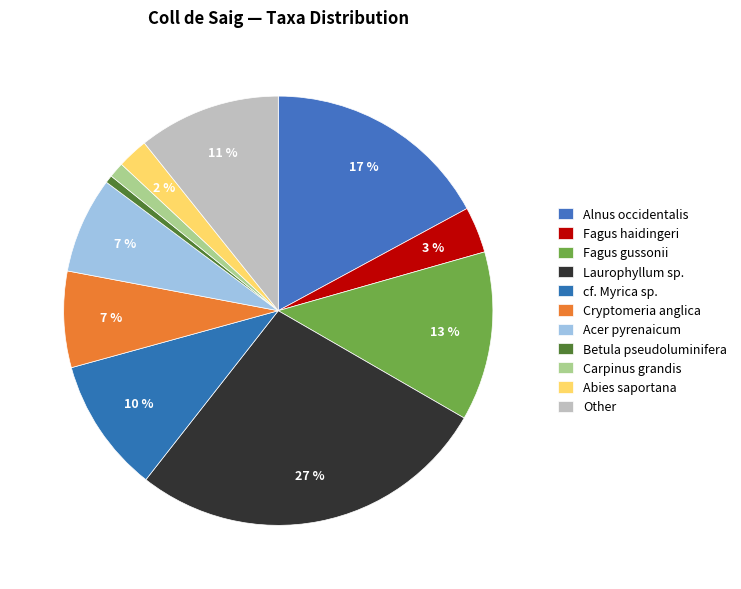

How many segments does this pie chart have?

11